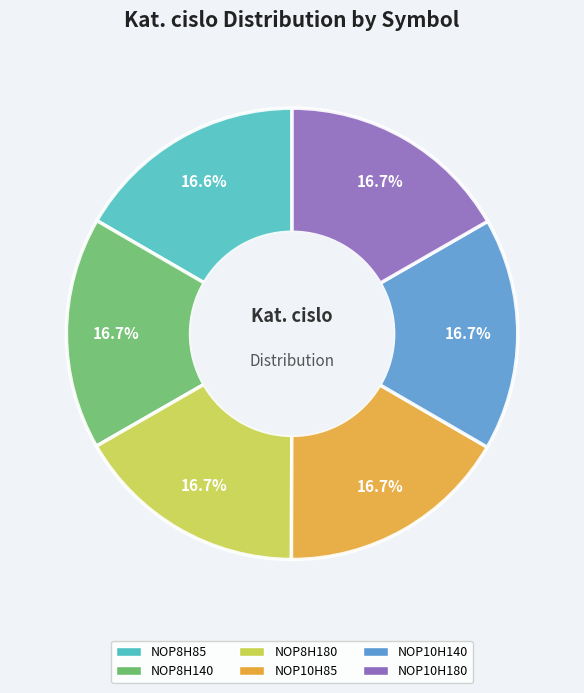

What percentage is the NOP8H180 slice, to the nearest percent?

17%